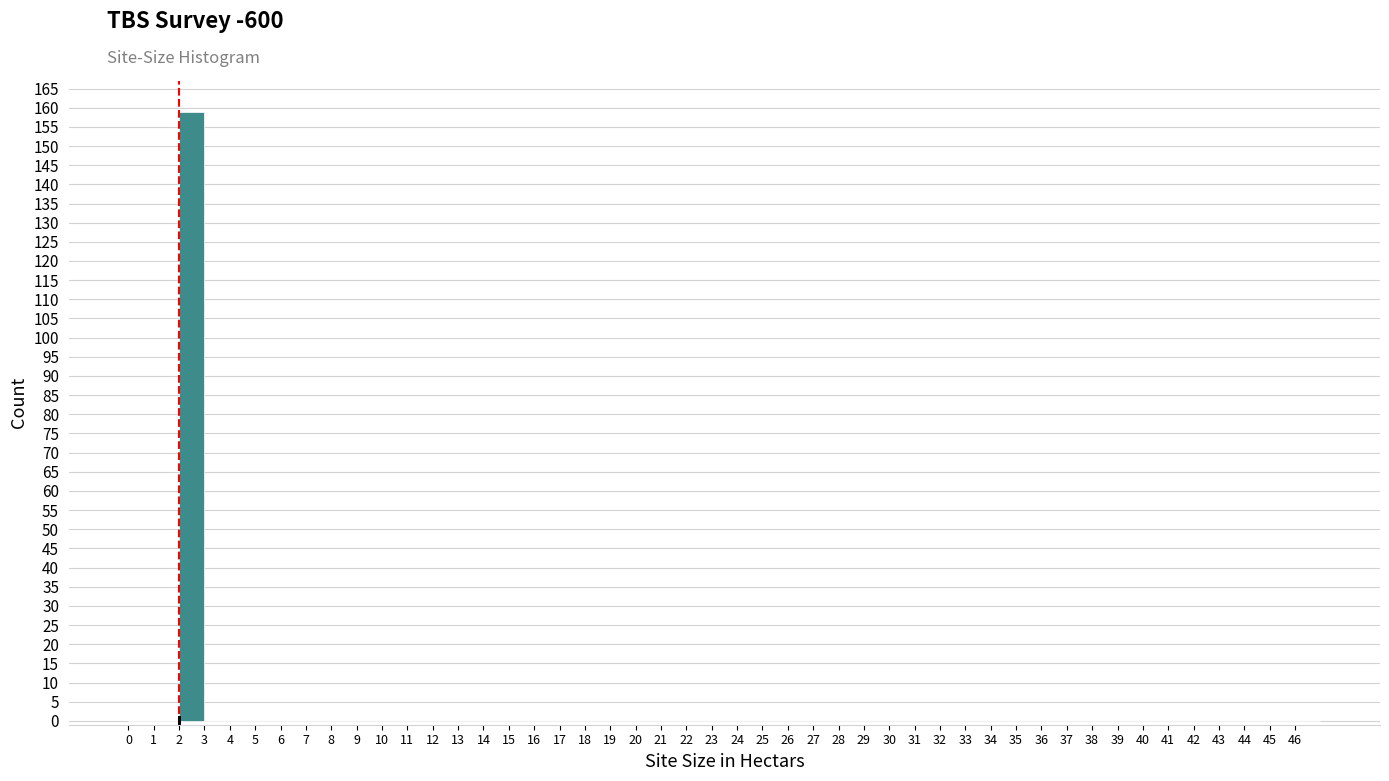

Reading left to right, transcribe this chart: for each bar, give the range it covers on the x-axis and its height. The values are not printed on the chart, so give them approximately, as read against the axis.

0 to 1: 0
1 to 2: 0
2 to 3: 159
3 to 4: 0
4 to 5: 0
5 to 6: 0
6 to 7: 0
7 to 8: 0
8 to 9: 0
9 to 10: 0
10 to 11: 0
11 to 12: 0
12 to 13: 0
13 to 14: 0
14 to 15: 0
15 to 16: 0
16 to 17: 0
17 to 18: 0
18 to 19: 0
19 to 20: 0
20 to 21: 0
21 to 22: 0
22 to 23: 0
23 to 24: 0
24 to 25: 0
25 to 26: 0
26 to 27: 0
27 to 28: 0
28 to 29: 0
29 to 30: 0
30 to 31: 0
31 to 32: 0
32 to 33: 0
33 to 34: 0
34 to 35: 0
35 to 36: 0
36 to 37: 0
37 to 38: 0
38 to 39: 0
39 to 40: 0
40 to 41: 0
41 to 42: 0
42 to 43: 0
43 to 44: 0
44 to 45: 0
45 to 46: 0
46 to 47: 0